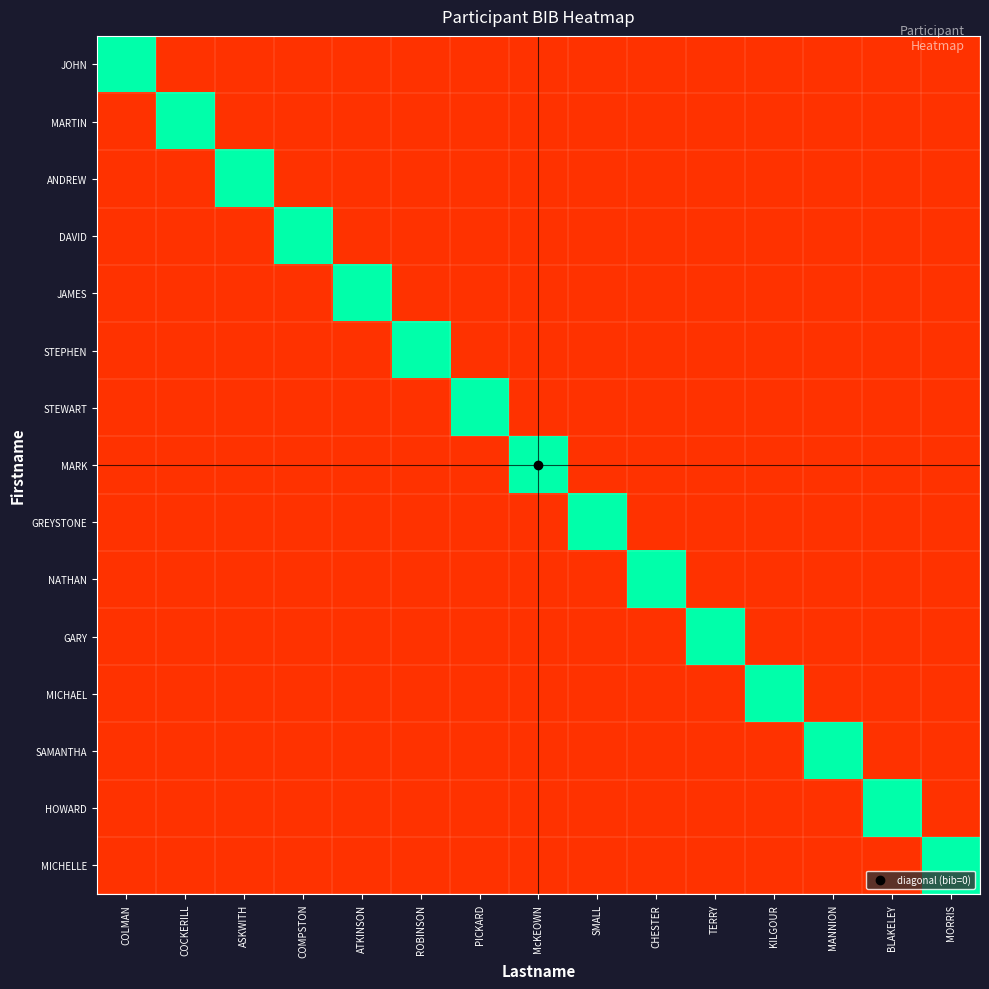

The STEWART series shows 1.4 at BLAKELEY. True or false?

False